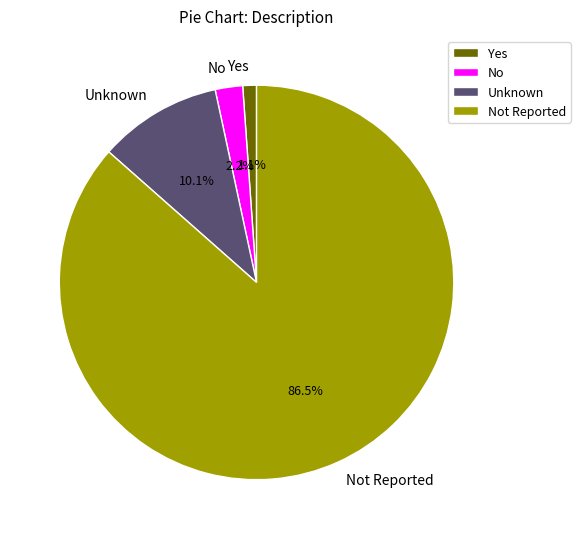

Which has a higher value, Yes or No?

No